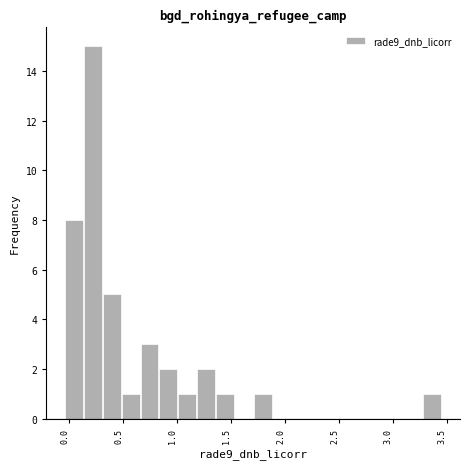

Around what value on the x-axis is the tallest bar? Give the approximate position of its centre, as read against the axis.

0.20